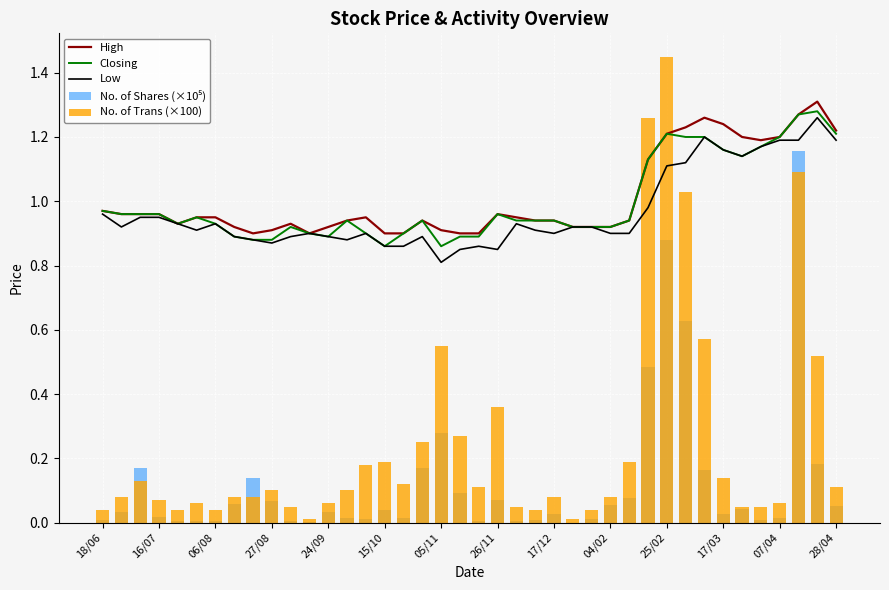

True or false: Low has a value of 0.9 at 17/12.

True